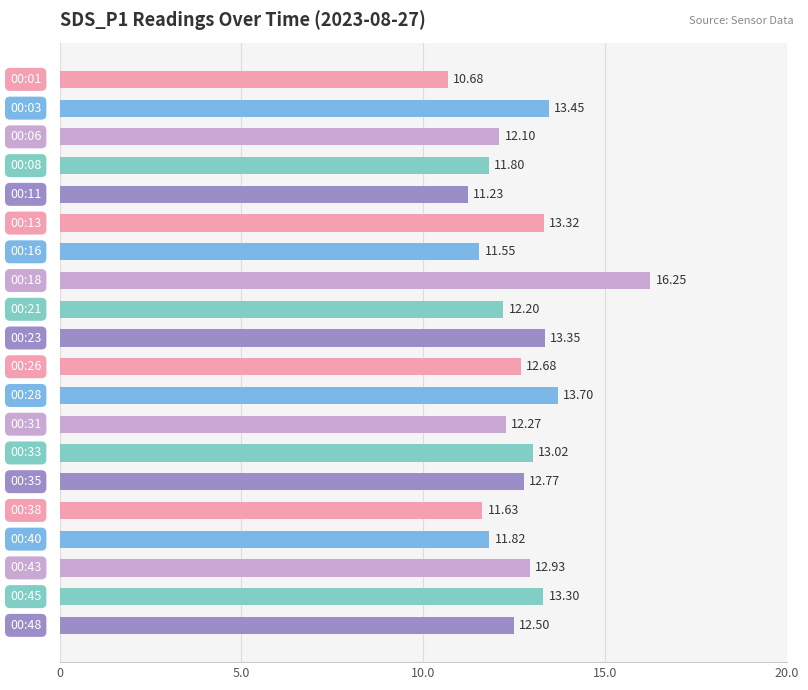

What is the sum of all values?

252.6